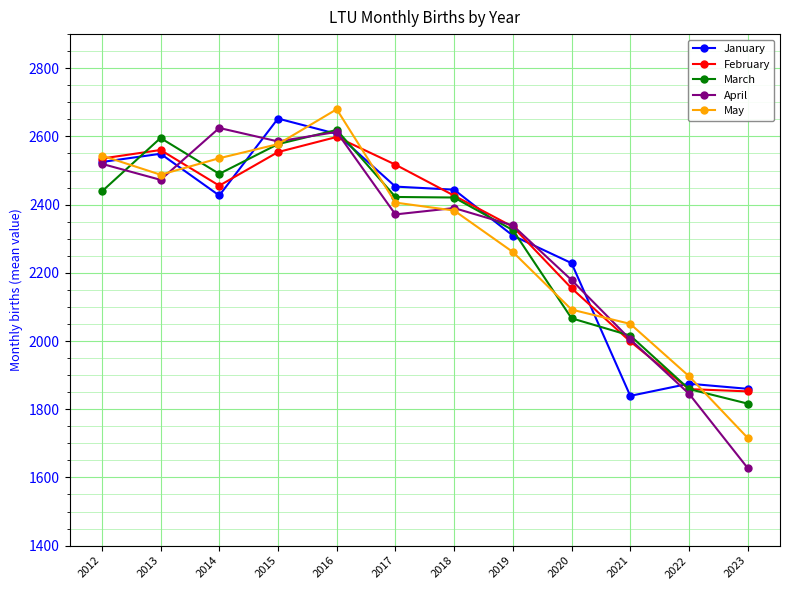

How many categories are shown in the chart?

12